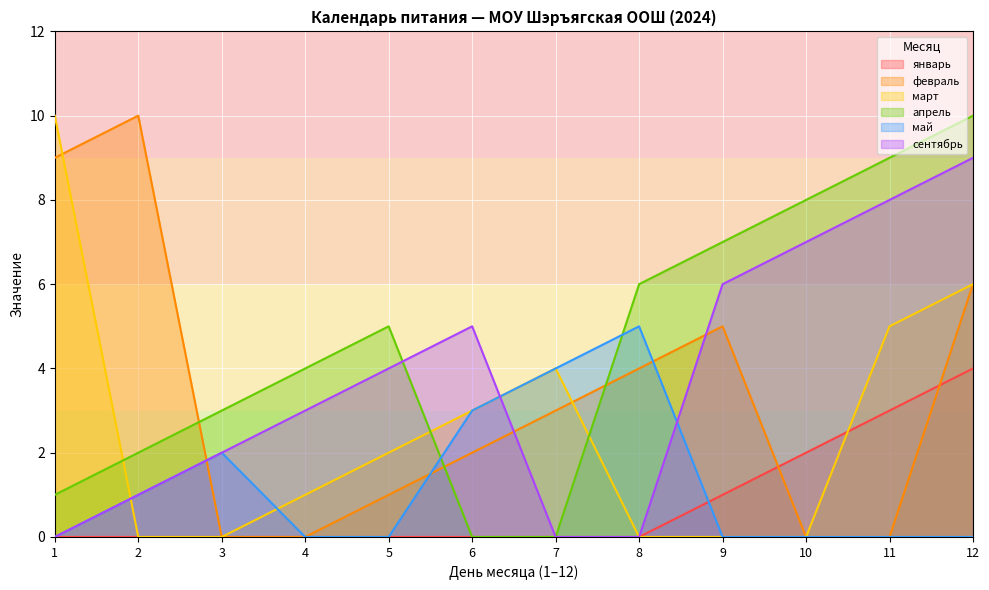

True or false: сентябрь and январь intersect in this chart.

False